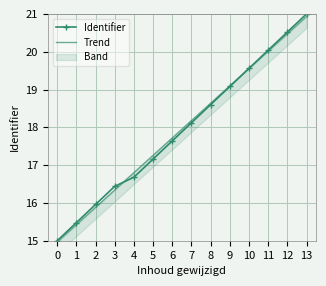

What is the average value of the Trend series?

17.9